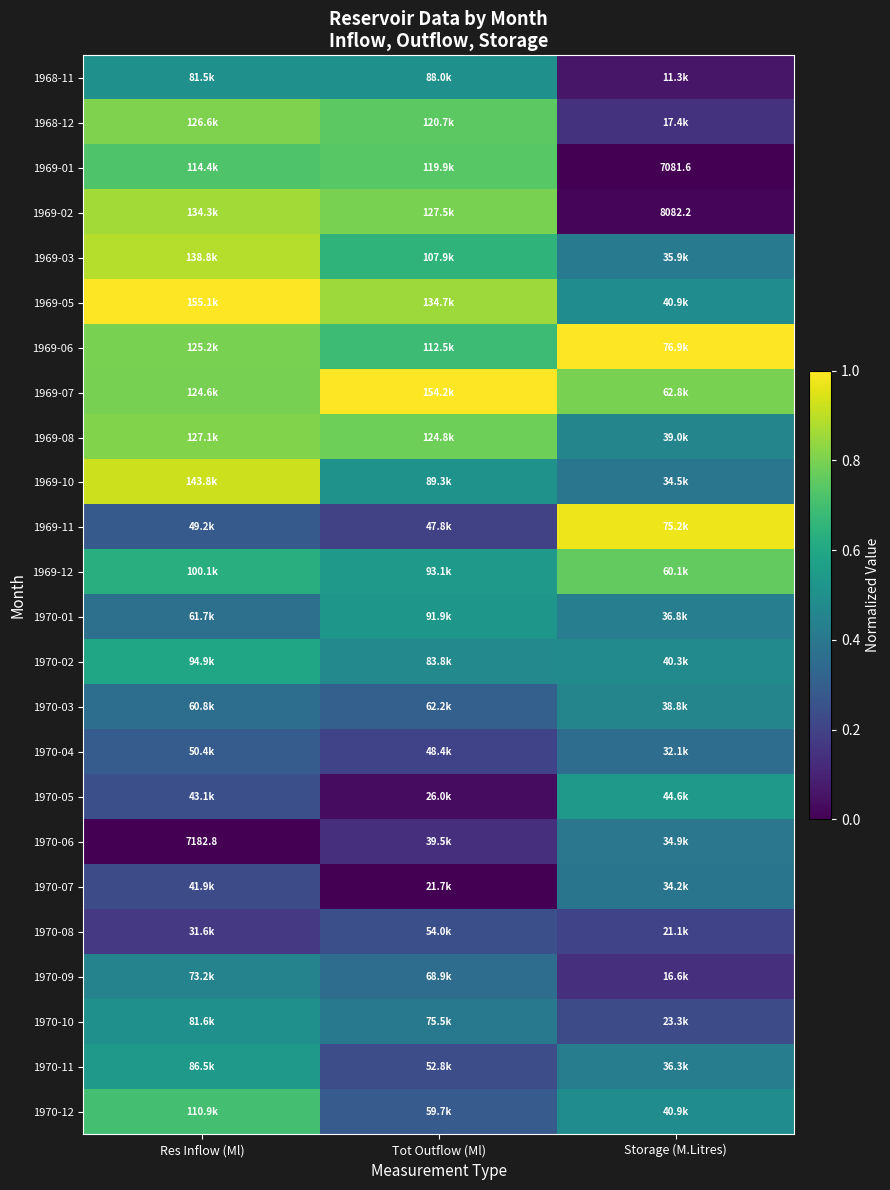

The value of 1970-05 at Res Inflow (Ml) is 0.4. True or false?

False